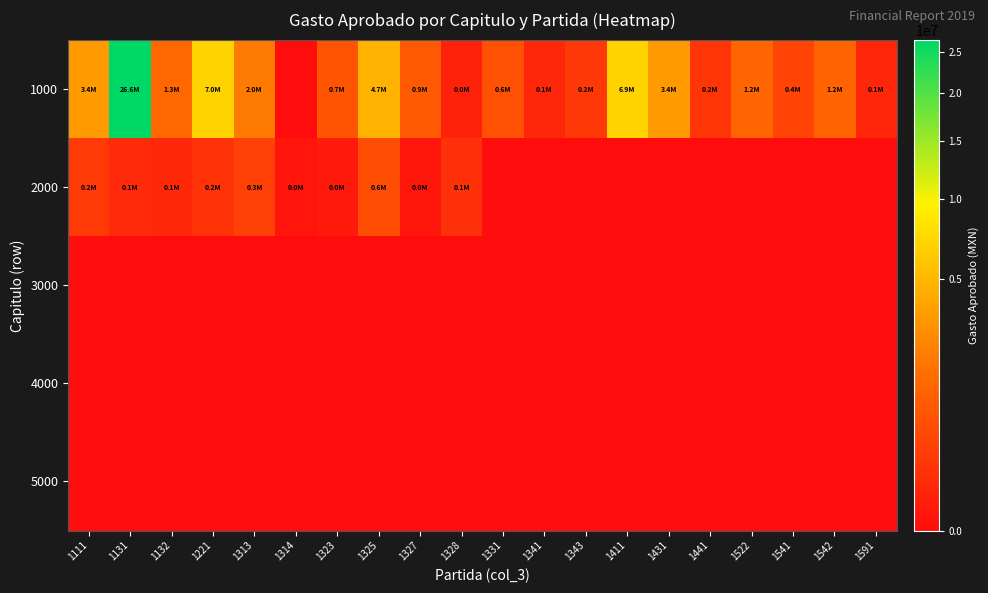

Which series changed the most between 1111 and 1325?

1000